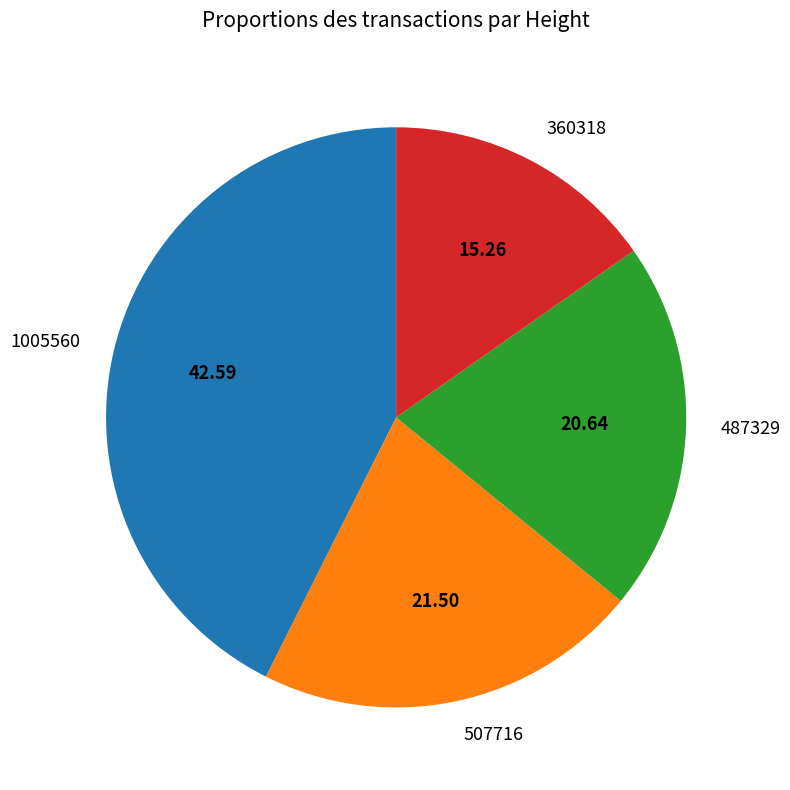

Is the sum of 1005560 and 360318 greater than half?

Yes